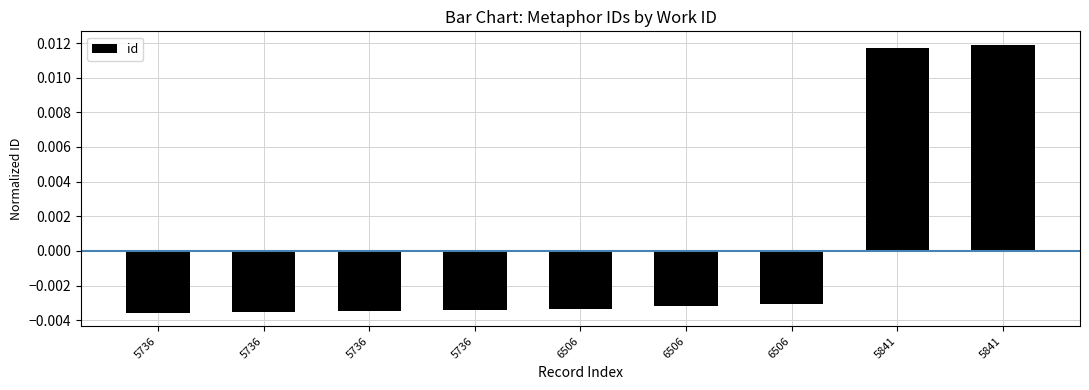

Does the chart contain any negative values?

Yes